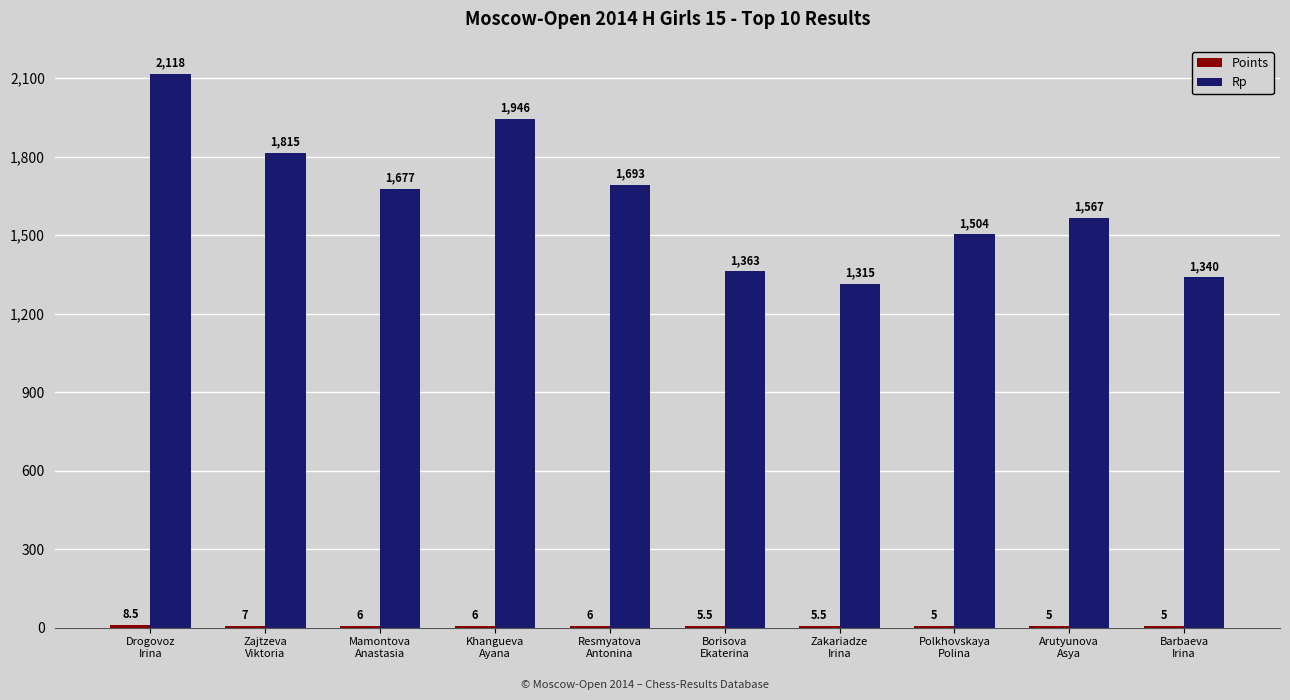

The value of Rp at Mamontova
Anastasia is 1677.0. True or false?

True